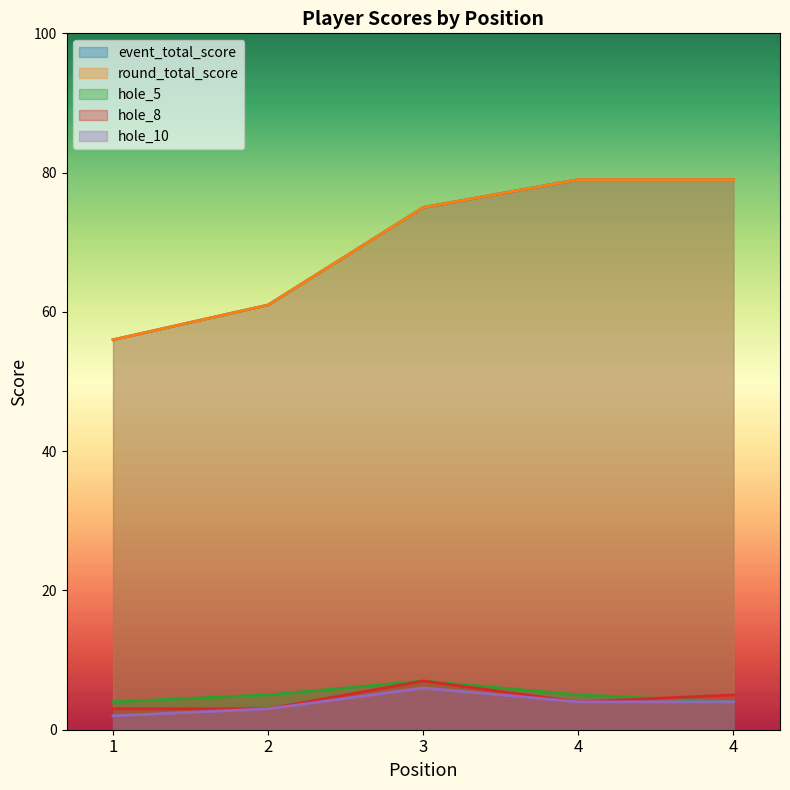

List the labels in order of hole_8 value, smallest first.

1, 2, 4, 4, 3